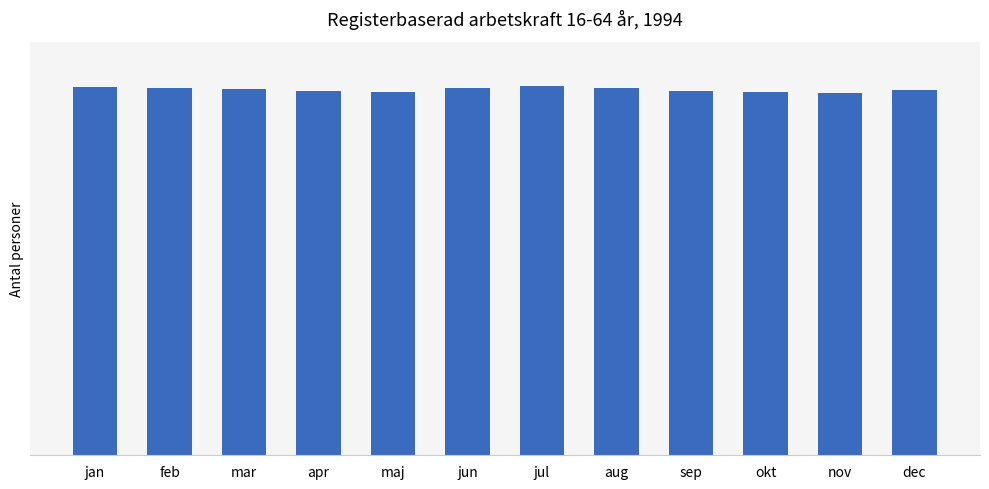

At which label is the value closest to 4600631?

mar